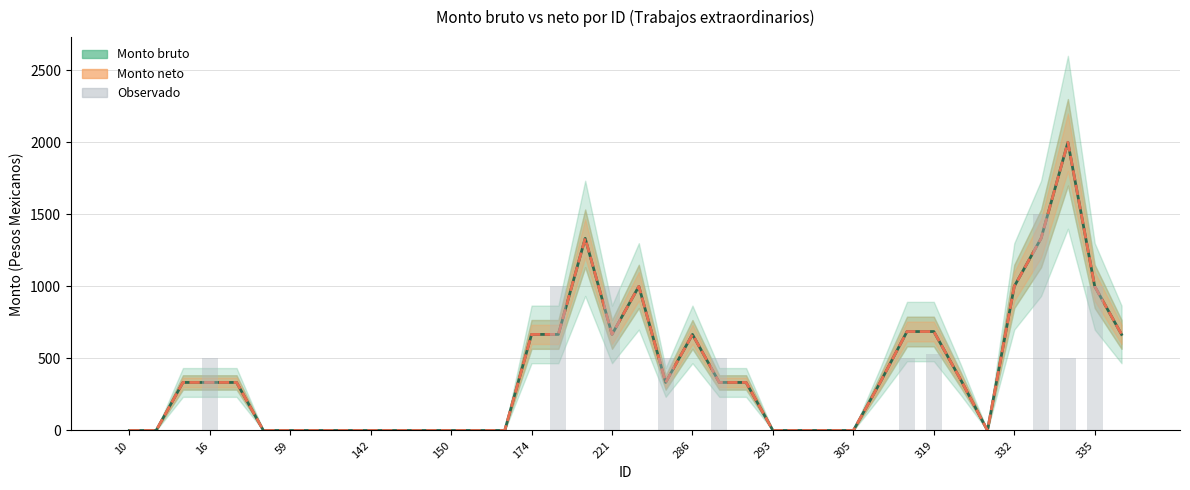

Reading left to right, what are all the values shown in this chart?

Monto bruto: 0.0	0.0	333.3	333.3	333.3	0.0	0.0	0.0	0.0	0.0	0.0	0.0	0.0	0.0	0.0	666.7	666.7	1333.3	666.7	1000.0	333.3	666.7	333.3	333.3	0.0	0.0	0.0	0.0	333.3	686.7	686.7	353.3	0.0	1000.0	1333.3	2000.0	1000.0	666.7
Monto neto: 0.0	0.0	333.3	333.3	333.3	0.0	0.0	0.0	0.0	0.0	0.0	0.0	0.0	0.0	0.0	666.7	666.7	1333.3	666.7	1000.0	333.3	666.7	333.3	333.3	0.0	0.0	0.0	0.0	333.3	686.7	686.7	353.3	0.0	1000.0	1333.3	2000.0	1000.0	666.7